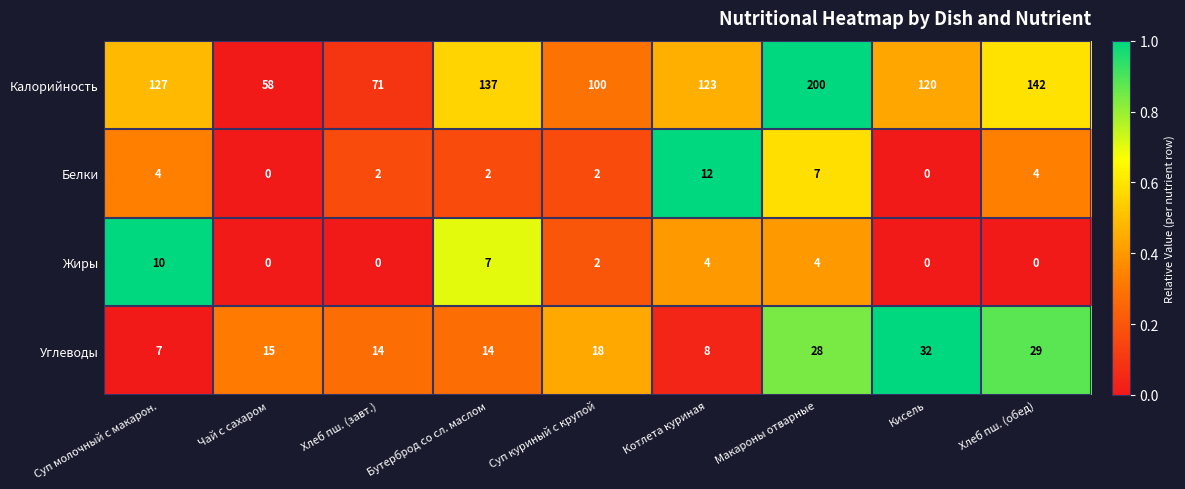

At how many categories does at least one series exceed 0?

9